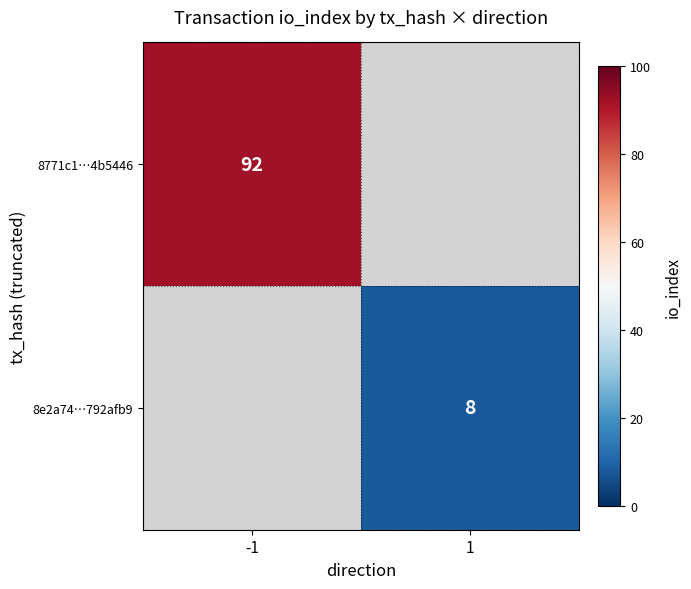

Count the number of data series in this chart.

2